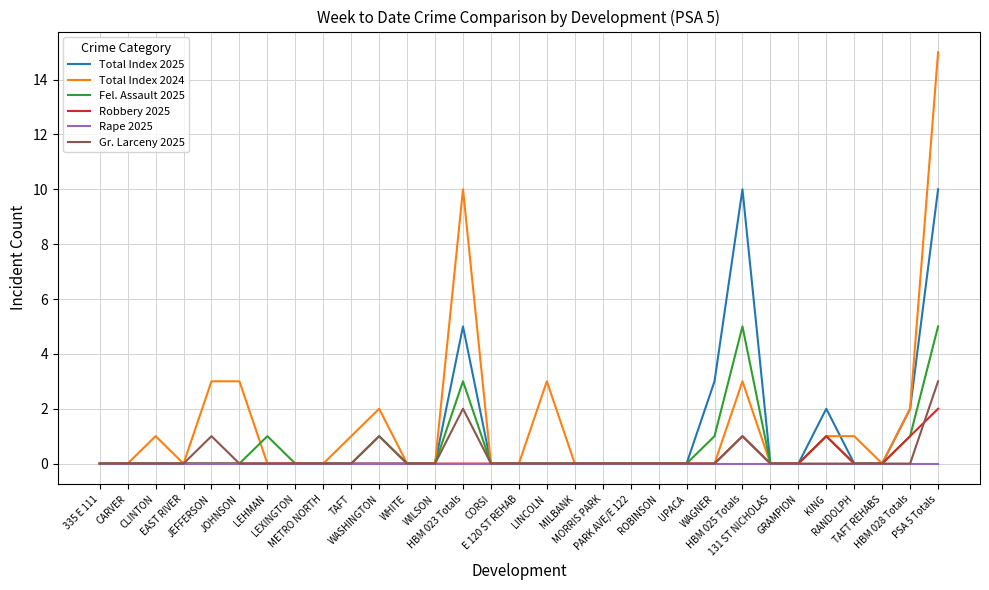

Reading right to left, extract all data points from this chart.

Total Index 2025: PSA 5 Totals=10	HBM 028 Totals=2	TAFT REHABS=0	RANDOLPH=0	KING=2	GRAMPION=0	131 ST NICHOLAS=0	HBM 025 Totals=10	WAGNER=3	UPACA=0	ROBINSON=0	PARK AVE/E 122=0	MORRIS PARK=0	MILBANK=0	LINCOLN=0	E 120 ST REHAB=0	CORSI=0	HBM 023 Totals=5	WILSON=0	WHITE=0	WASHINGTON=0	TAFT=0	METRO NORTH=0	LEXINGTON=0	LEHMAN=0	JOHNSON=0	JEFFERSON=0	EAST RIVER=0	CLINTON=0	CARVER=0	335 E 111=0
Total Index 2024: PSA 5 Totals=15	HBM 028 Totals=2	TAFT REHABS=0	RANDOLPH=1	KING=1	GRAMPION=0	131 ST NICHOLAS=0	HBM 025 Totals=3	WAGNER=0	UPACA=0	ROBINSON=0	PARK AVE/E 122=0	MORRIS PARK=0	MILBANK=0	LINCOLN=3	E 120 ST REHAB=0	CORSI=0	HBM 023 Totals=10	WILSON=0	WHITE=0	WASHINGTON=2	TAFT=1	METRO NORTH=0	LEXINGTON=0	LEHMAN=0	JOHNSON=3	JEFFERSON=3	EAST RIVER=0	CLINTON=1	CARVER=0	335 E 111=0
Fel. Assault 2025: PSA 5 Totals=5	HBM 028 Totals=1	TAFT REHABS=0	RANDOLPH=0	KING=1	GRAMPION=0	131 ST NICHOLAS=0	HBM 025 Totals=5	WAGNER=1	UPACA=0	ROBINSON=0	PARK AVE/E 122=0	MORRIS PARK=0	MILBANK=0	LINCOLN=0	E 120 ST REHAB=0	CORSI=0	HBM 023 Totals=3	WILSON=0	WHITE=0	WASHINGTON=1	TAFT=0	METRO NORTH=0	LEXINGTON=0	LEHMAN=1	JOHNSON=0	JEFFERSON=0	EAST RIVER=0	CLINTON=0	CARVER=0	335 E 111=0
Robbery 2025: PSA 5 Totals=2	HBM 028 Totals=1	TAFT REHABS=0	RANDOLPH=0	KING=1	GRAMPION=0	131 ST NICHOLAS=0	HBM 025 Totals=1	WAGNER=0	UPACA=0	ROBINSON=0	PARK AVE/E 122=0	MORRIS PARK=0	MILBANK=0	LINCOLN=0	E 120 ST REHAB=0	CORSI=0	HBM 023 Totals=0	WILSON=0	WHITE=0	WASHINGTON=0	TAFT=0	METRO NORTH=0	LEXINGTON=0	LEHMAN=0	JOHNSON=0	JEFFERSON=0	EAST RIVER=0	CLINTON=0	CARVER=0	335 E 111=0
Rape 2025: PSA 5 Totals=0	HBM 028 Totals=0	TAFT REHABS=0	RANDOLPH=0	KING=0	GRAMPION=0	131 ST NICHOLAS=0	HBM 025 Totals=0	WAGNER=0	UPACA=0	ROBINSON=0	PARK AVE/E 122=0	MORRIS PARK=0	MILBANK=0	LINCOLN=0	E 120 ST REHAB=0	CORSI=0	HBM 023 Totals=0	WILSON=0	WHITE=0	WASHINGTON=0	TAFT=0	METRO NORTH=0	LEXINGTON=0	LEHMAN=0	JOHNSON=0	JEFFERSON=0	EAST RIVER=0	CLINTON=0	CARVER=0	335 E 111=0
Gr. Larceny 2025: PSA 5 Totals=3	HBM 028 Totals=0	TAFT REHABS=0	RANDOLPH=0	KING=0	GRAMPION=0	131 ST NICHOLAS=0	HBM 025 Totals=1	WAGNER=0	UPACA=0	ROBINSON=0	PARK AVE/E 122=0	MORRIS PARK=0	MILBANK=0	LINCOLN=0	E 120 ST REHAB=0	CORSI=0	HBM 023 Totals=2	WILSON=0	WHITE=0	WASHINGTON=1	TAFT=0	METRO NORTH=0	LEXINGTON=0	LEHMAN=0	JOHNSON=0	JEFFERSON=1	EAST RIVER=0	CLINTON=0	CARVER=0	335 E 111=0